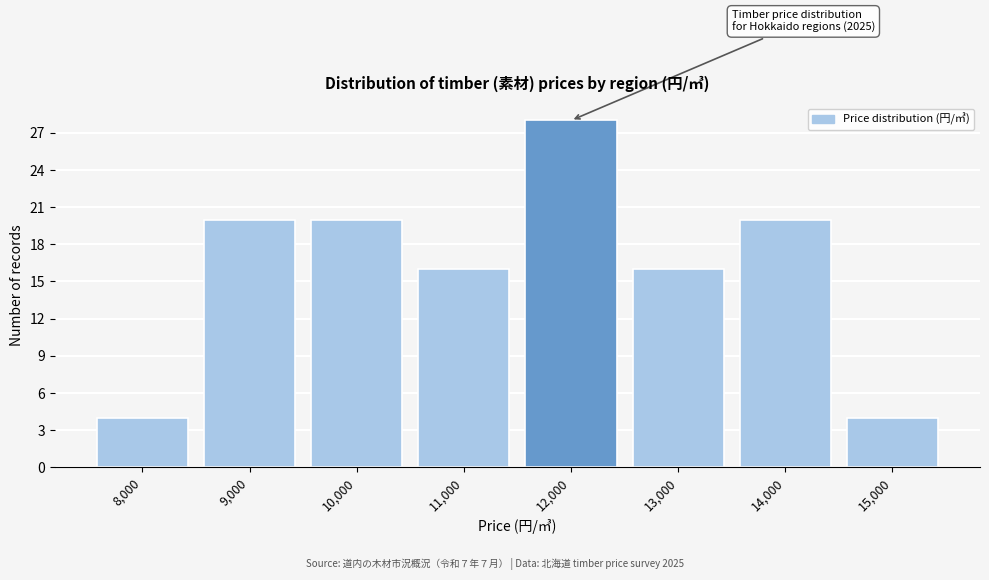

Reading right to left, what are all the values shown in this chart?

4	20	16	28	16	20	20	4